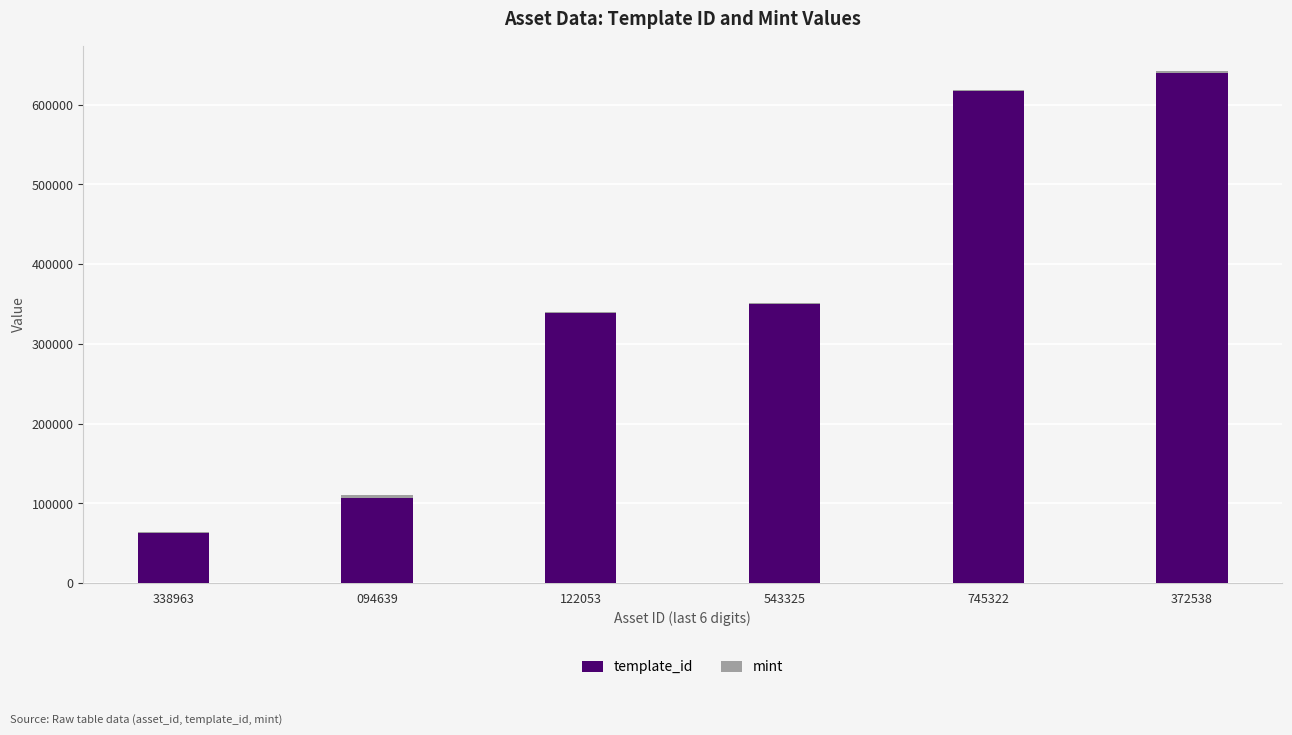

The template_id series shows 62974 at 338963. True or false?

True